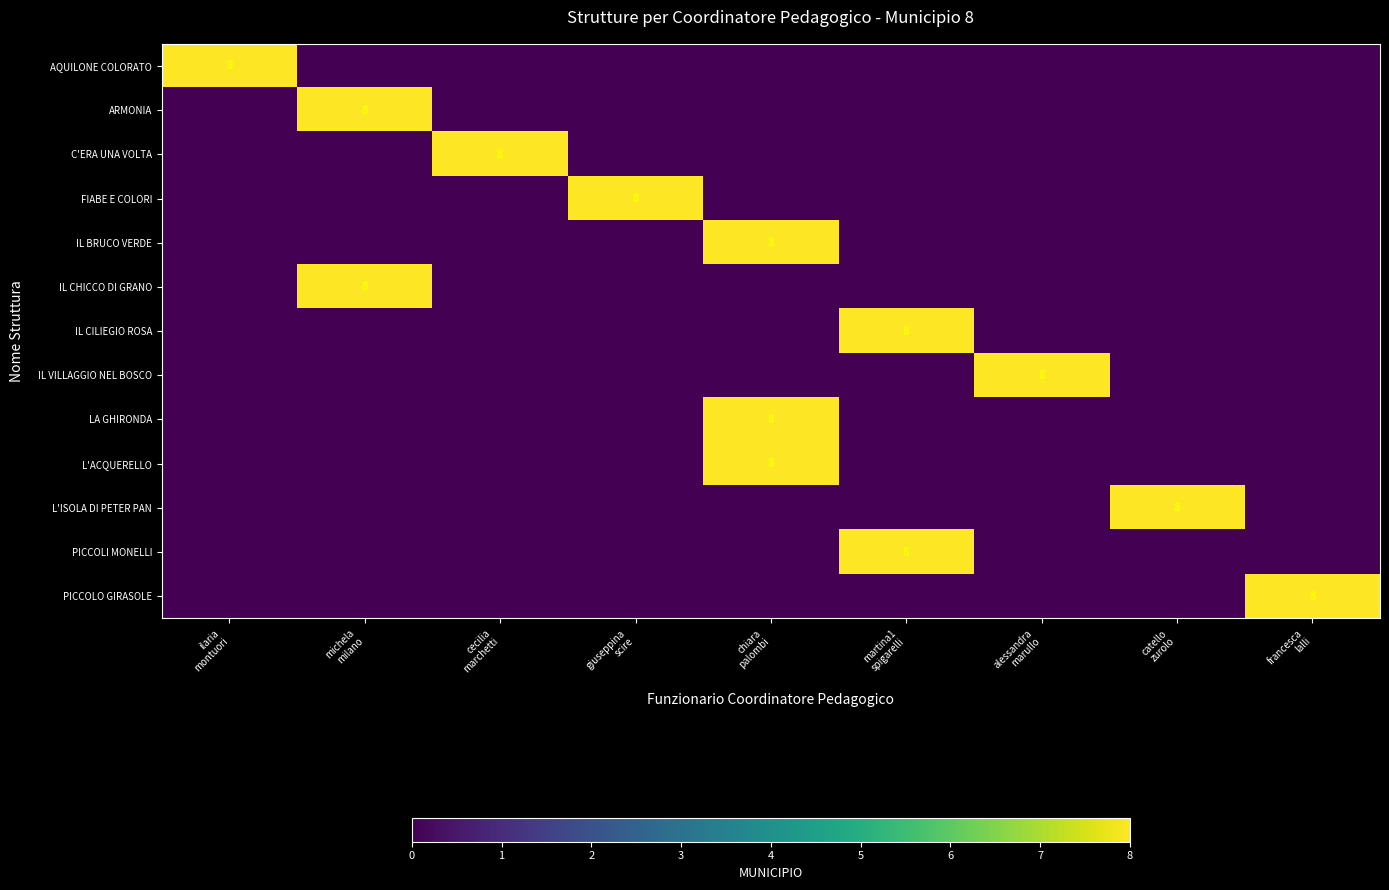

At which category does the chart reach its minimum across all series?

michela
milano